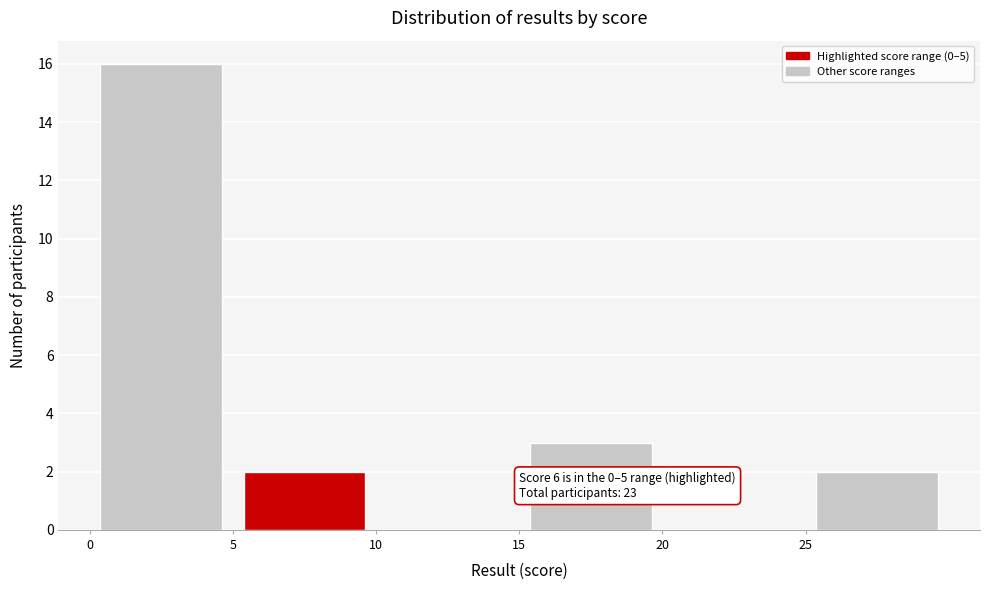

Which range on the x-axis has the tallest bar?

0 to 5